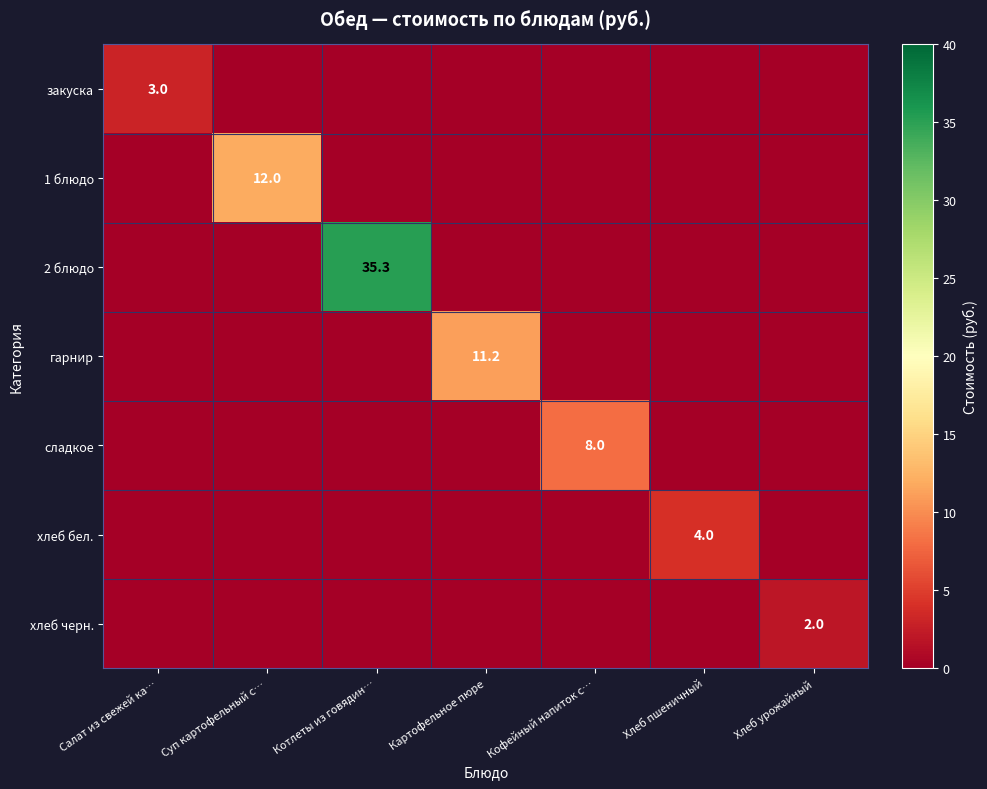

The value of 1 блюдо at Суп картофельный с… is 19.4. True or false?

False